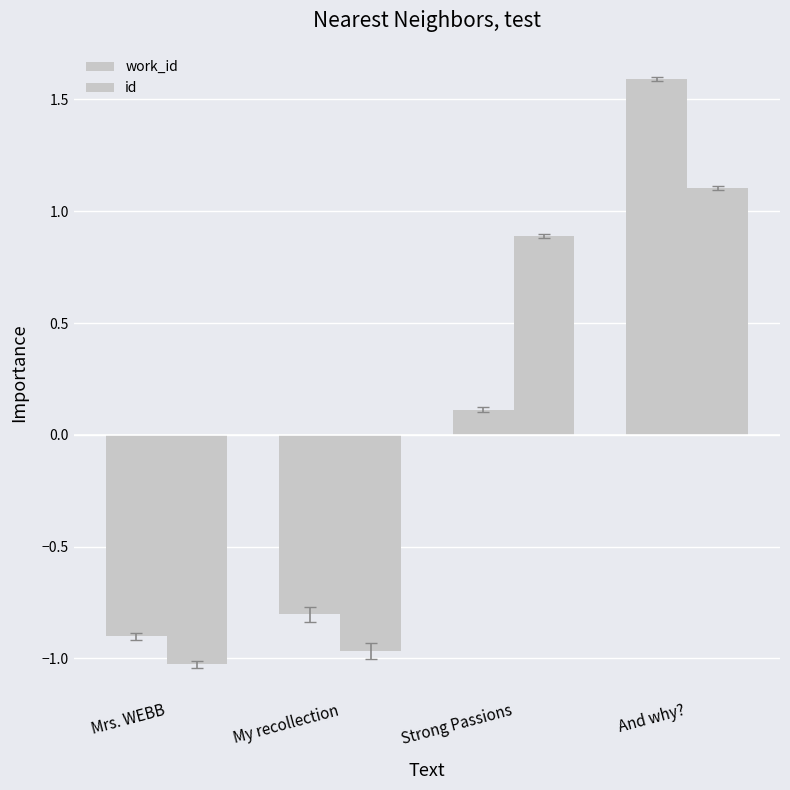

At which label is id closest to 0?

Strong Passions